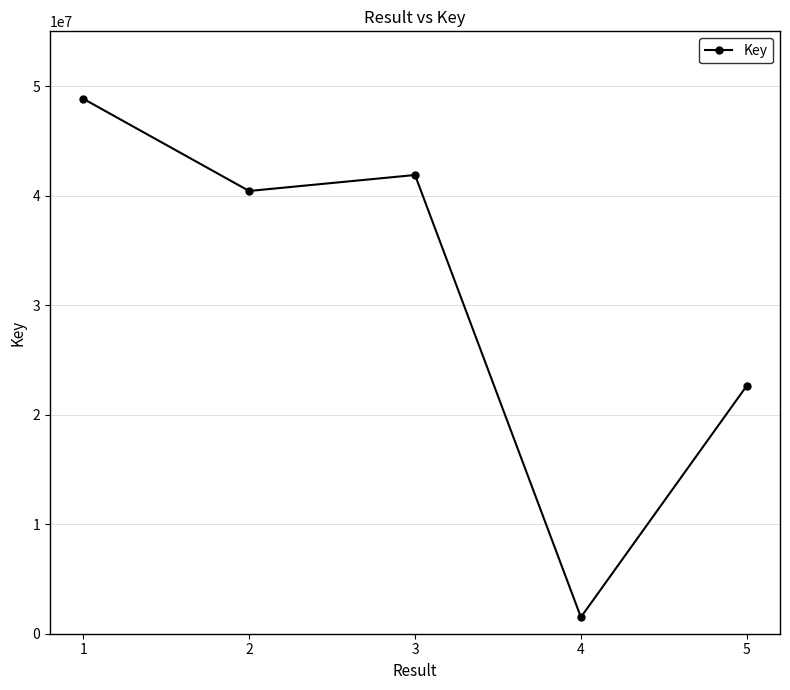

What is the value of the 1st point from the left?

48845482